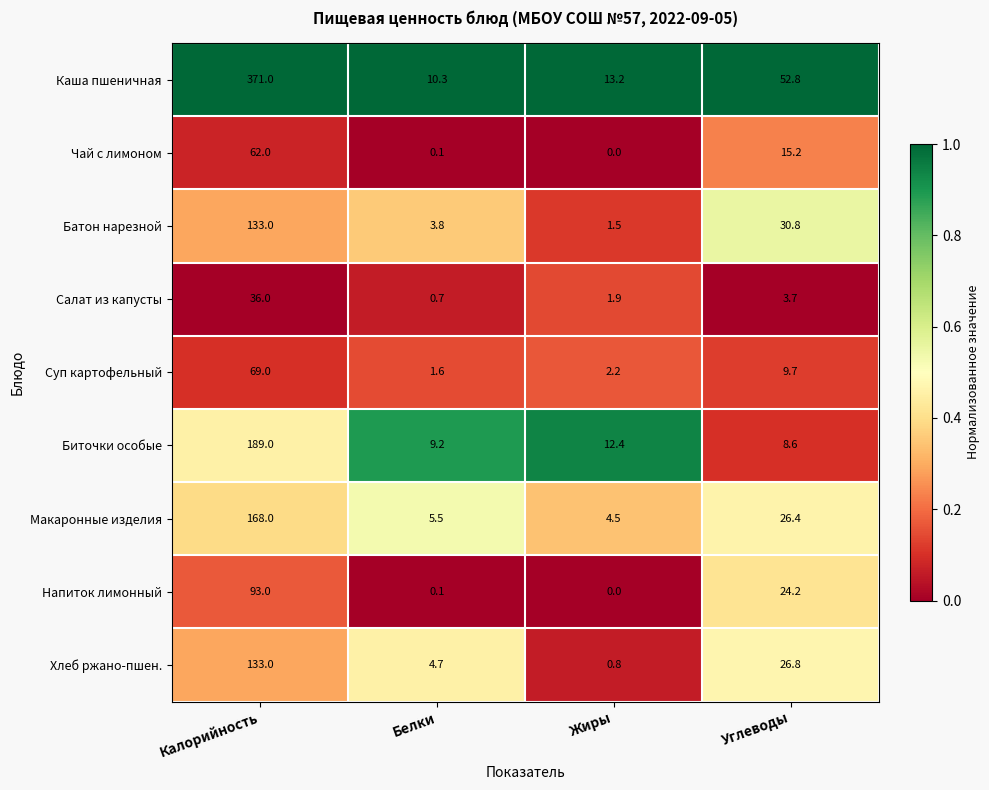

What is the difference between the maximum and second lowest values in the Напиток лимонный series?

92.9